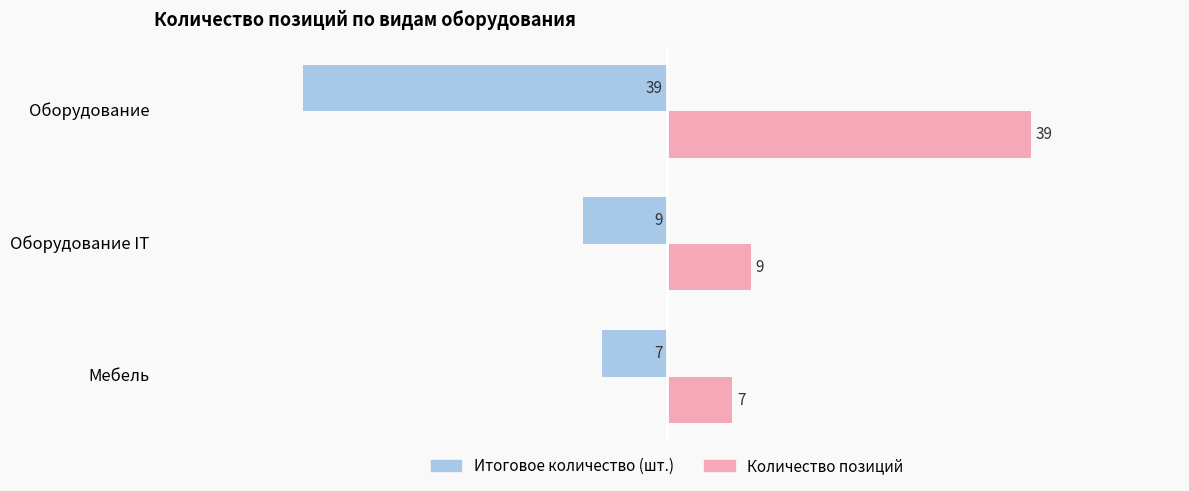

What is the spread (max minus min) of values at Оборудование IT?

18